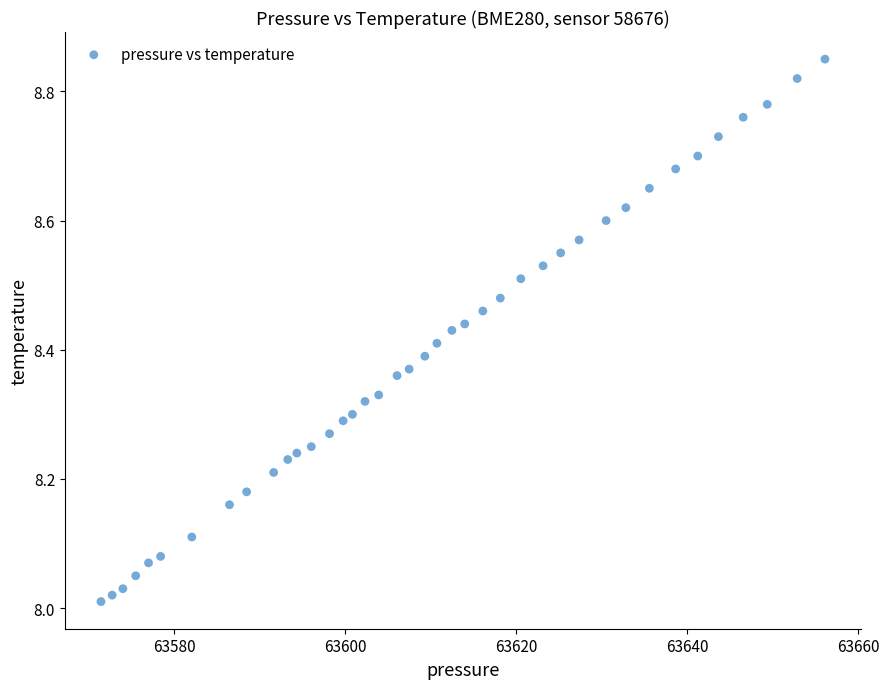

What is the range of X values (max minus min)?

84.6